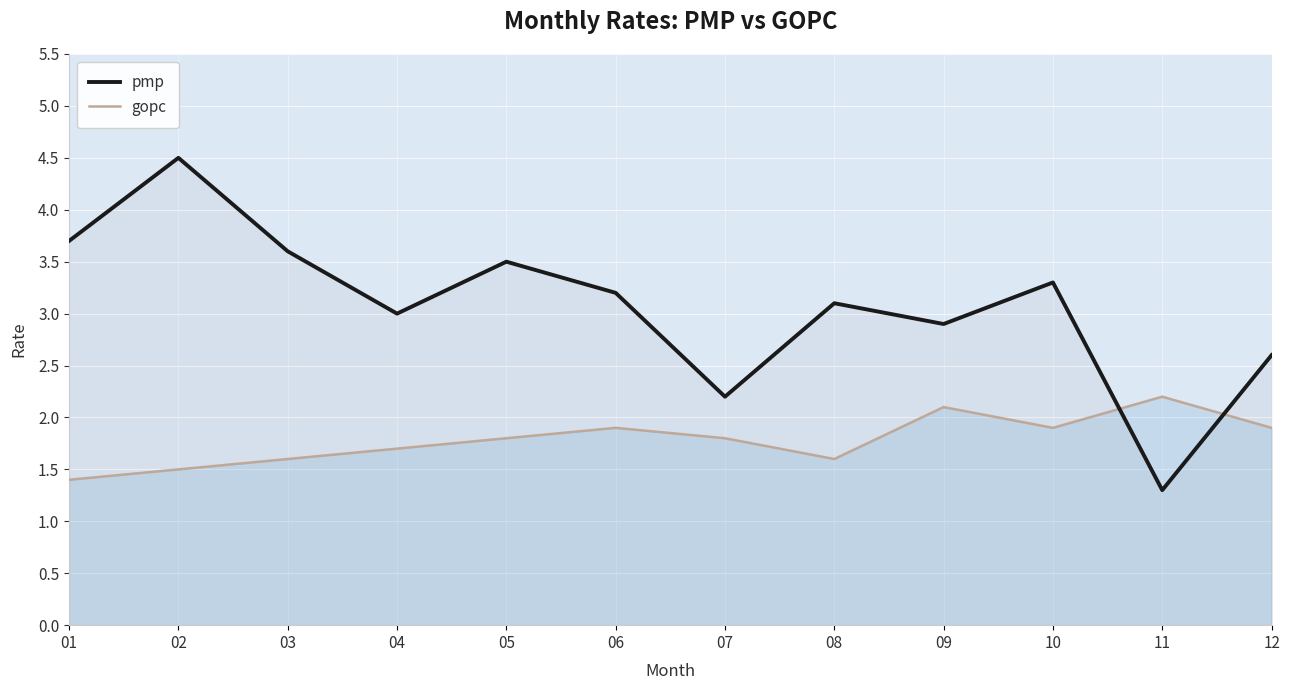

Where do gopc and pmp first cross each other?

10 and 11